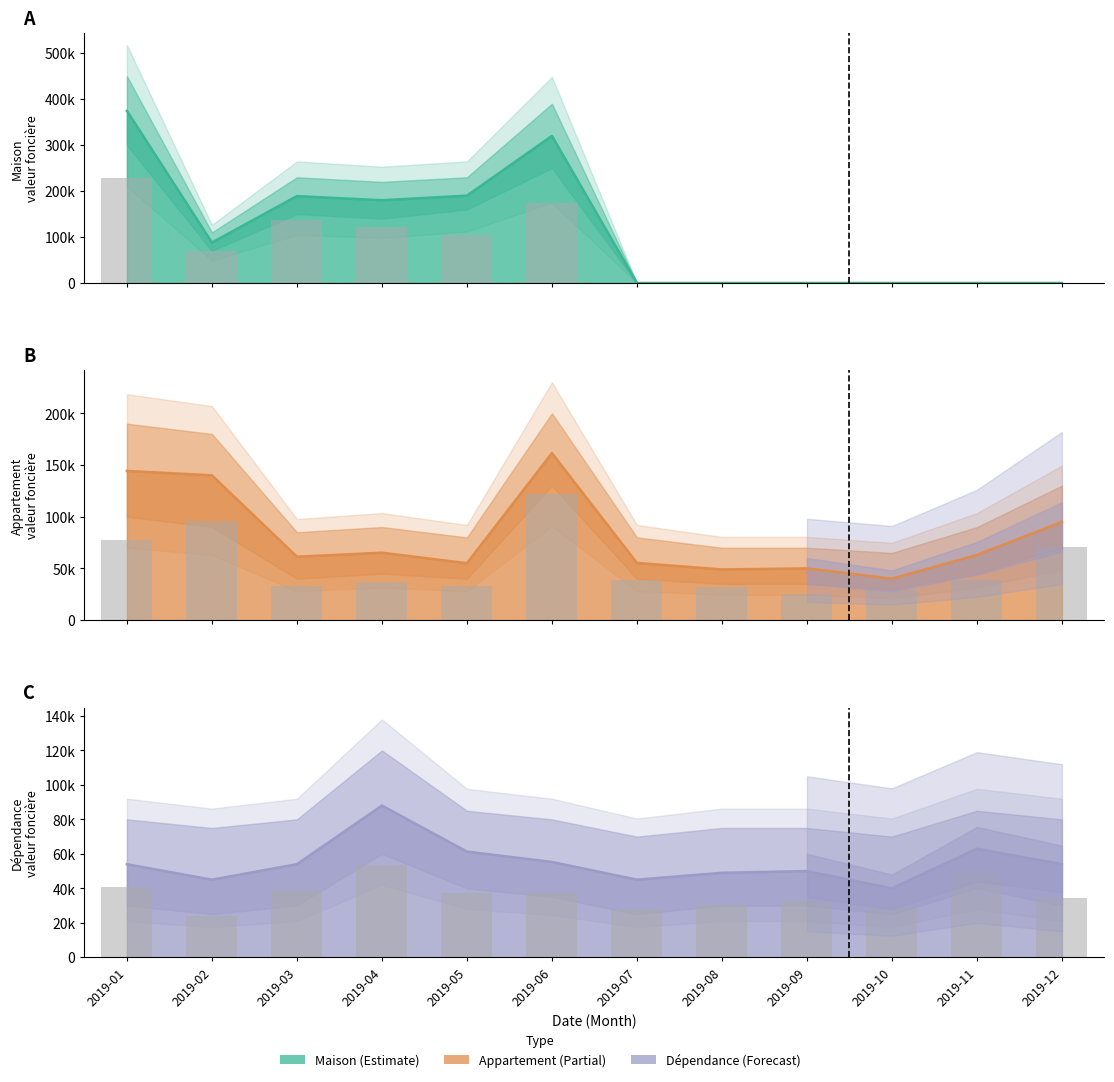

At which category is the sum across all series the highest?

2019-01